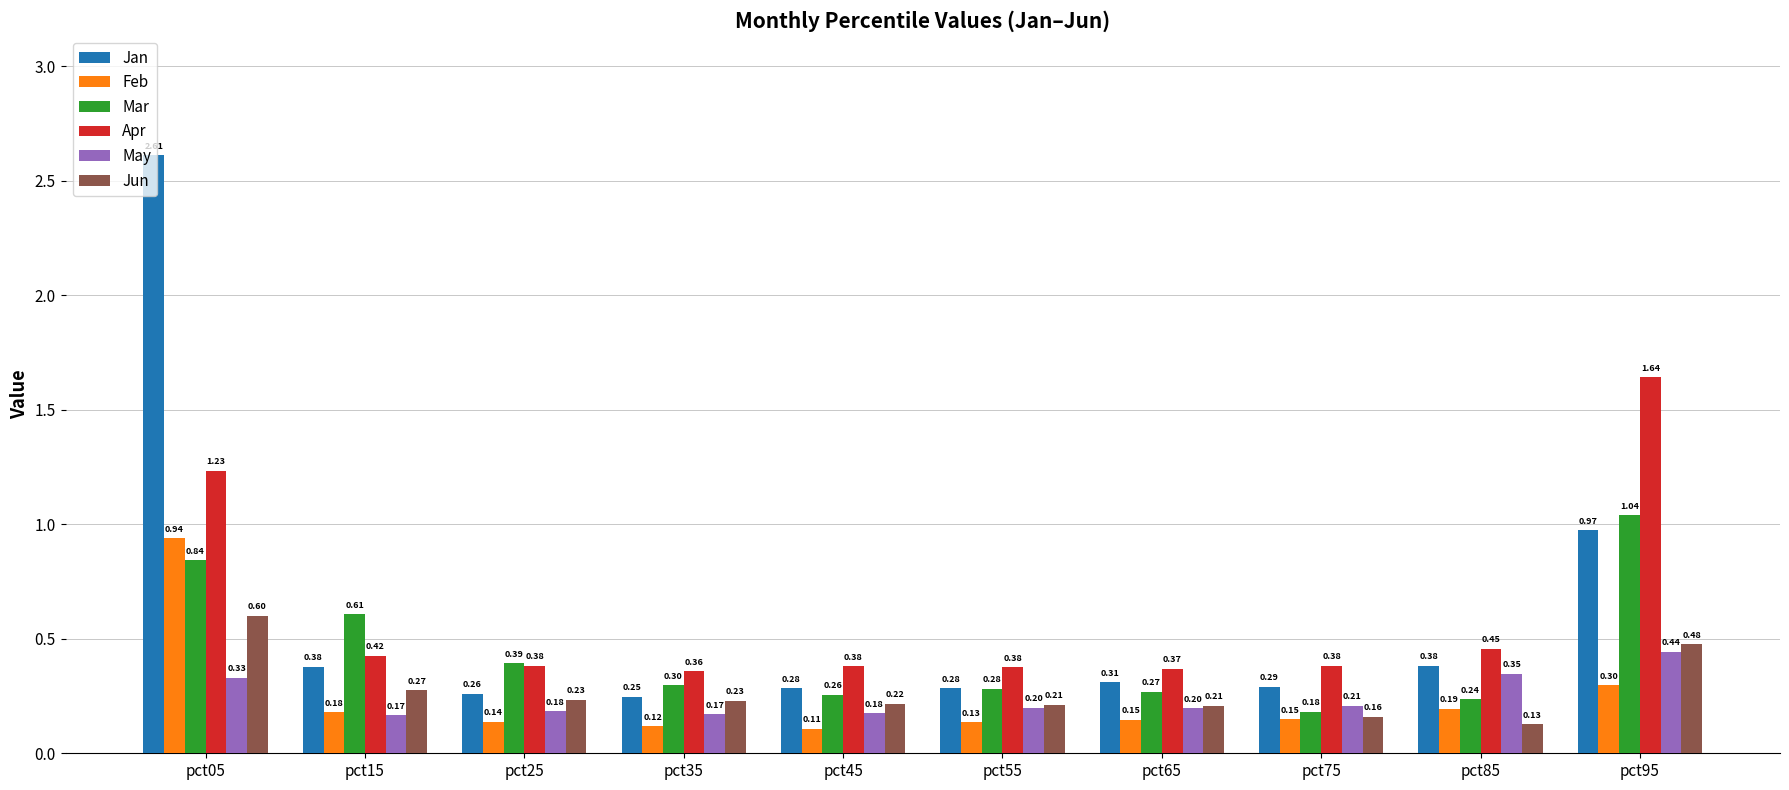

What is the spread (max minus min) of values at pct95?

1.3